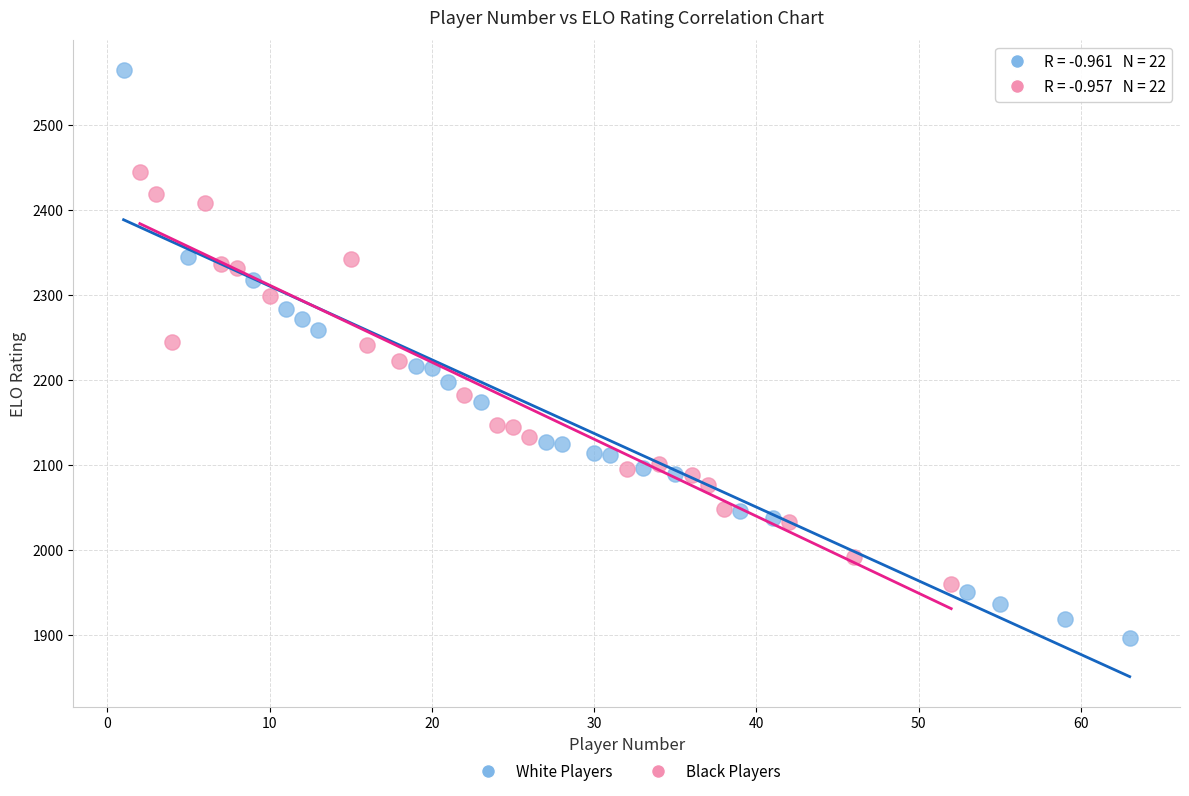

Which series contains the highest Y value?

White Players